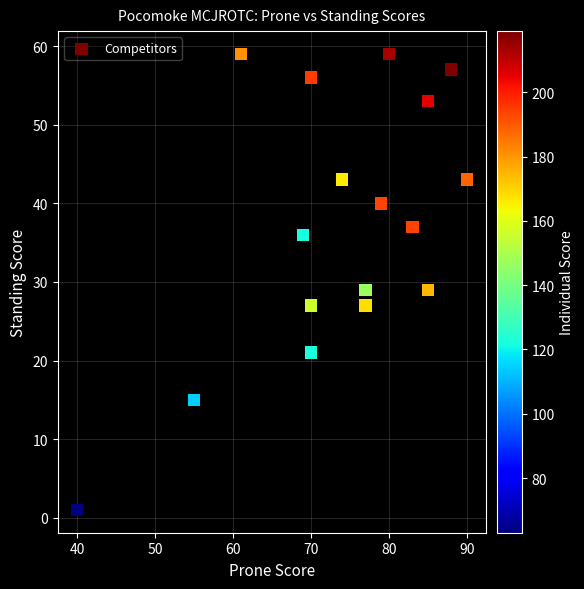

What is the range of Y values (max minus min)?

58